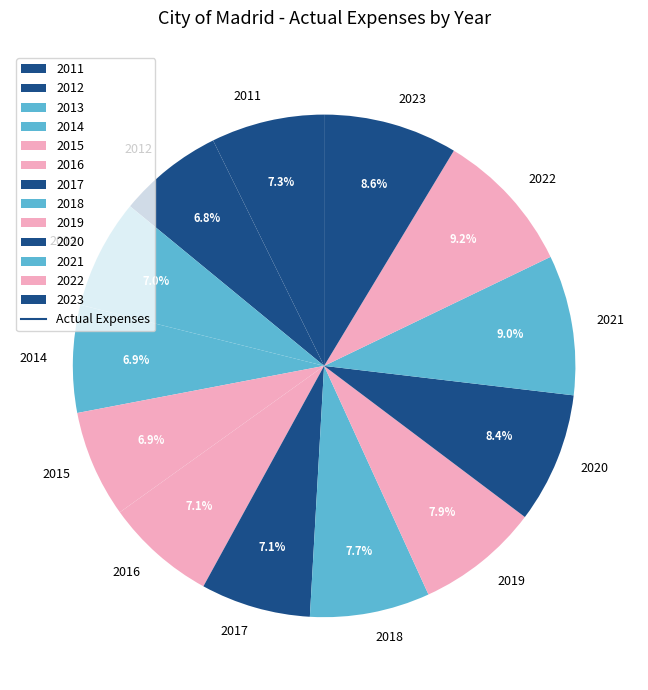

The 2015 slice represents 7% of the pie. True or false?

True